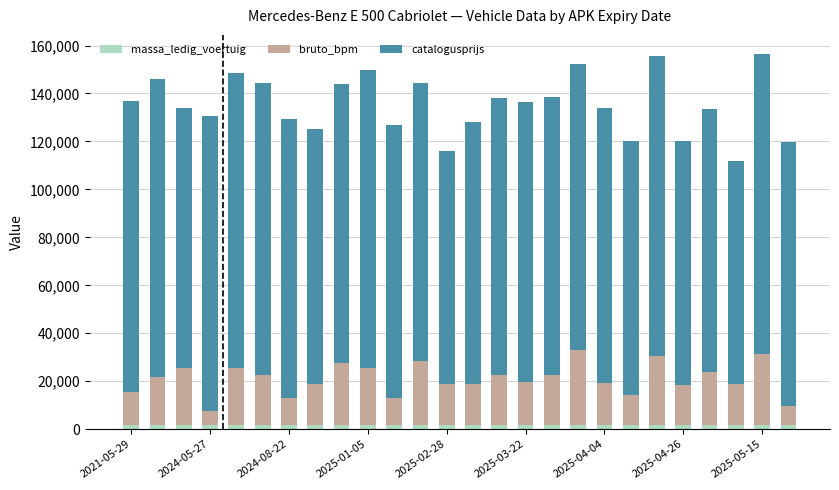

What are all the series names shown in the legend?

massa_ledig_voertuig, bruto_bpm, catalogusprijs